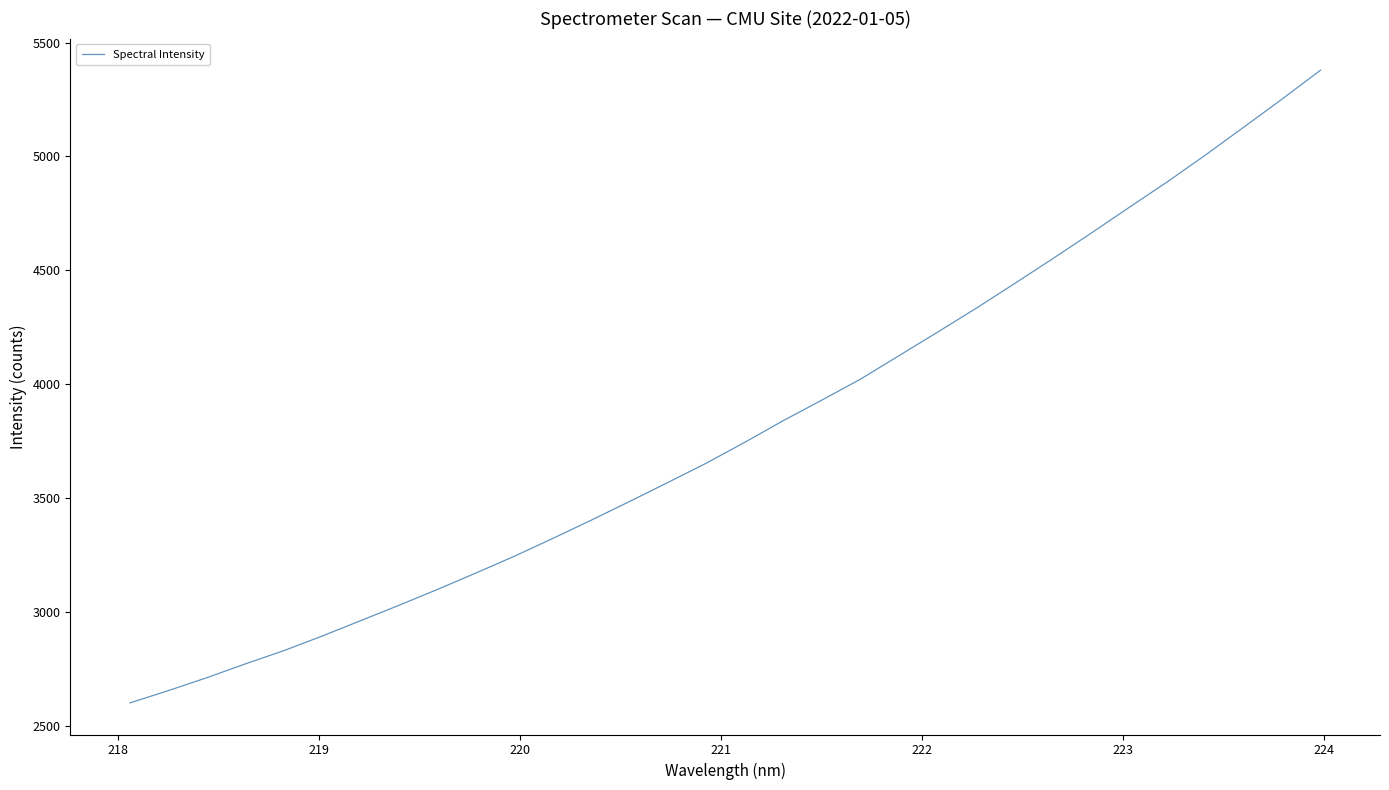

What is the difference between the maximum and minimum values?

2777.9